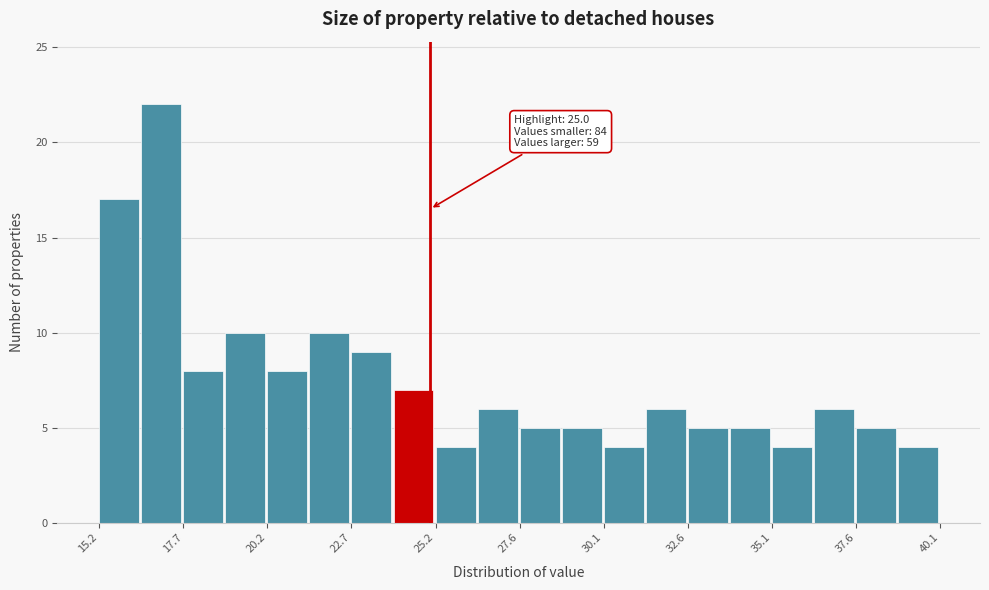

Around what value on the x-axis is the tallest bar? Give the approximate position of its centre, as read against the axis.

17.0